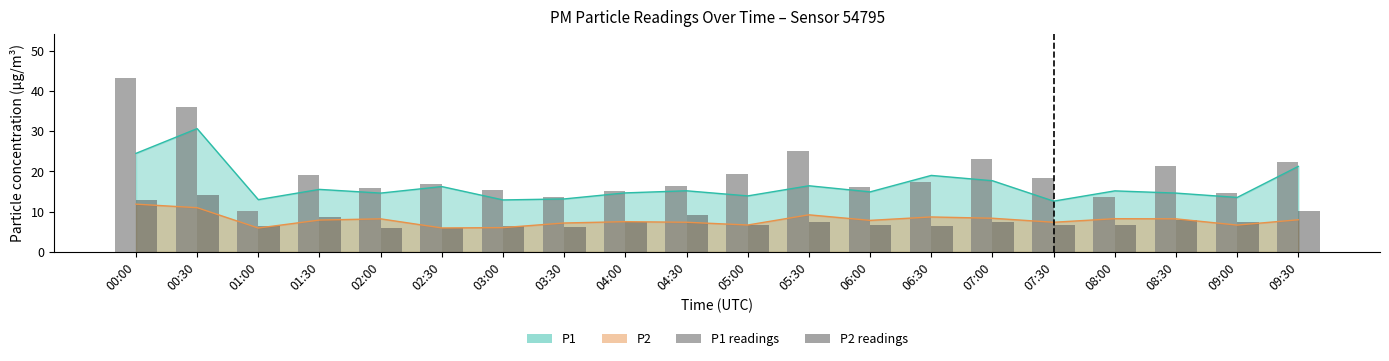

The value of P1 readings at 00:00 is 21.0. True or false?

False